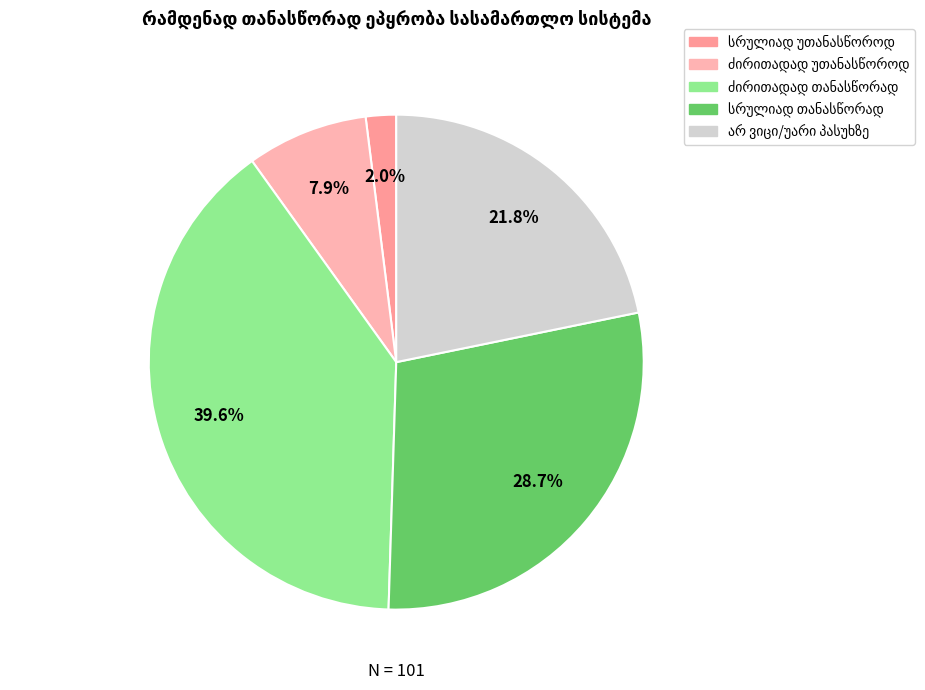

Does არ ვიცი/უარი პასუხზე account for over 50% of the chart?

No